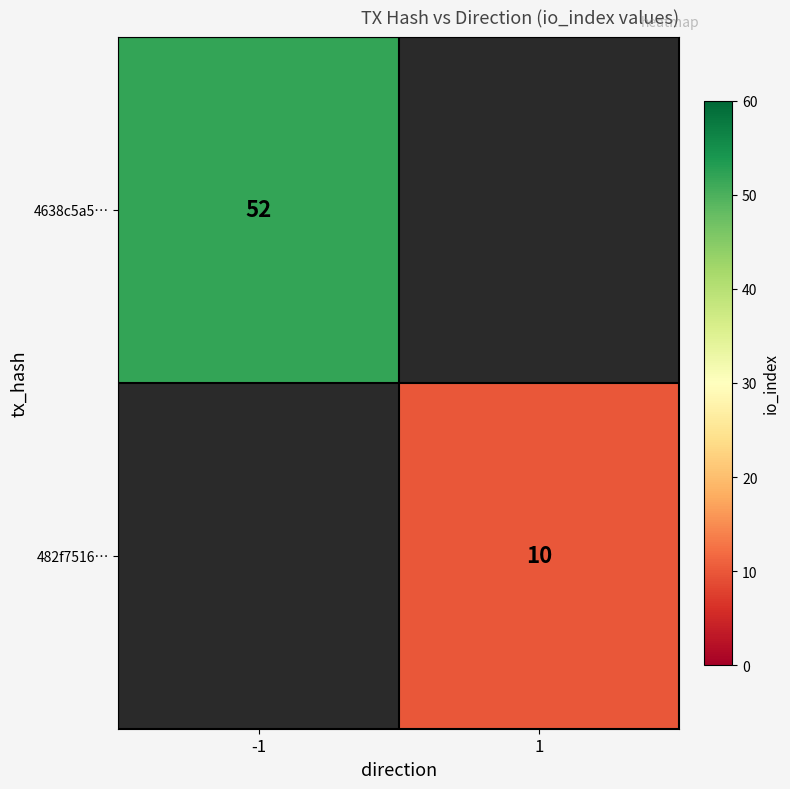

The value of 482f7516… at 1 is 10. True or false?

True